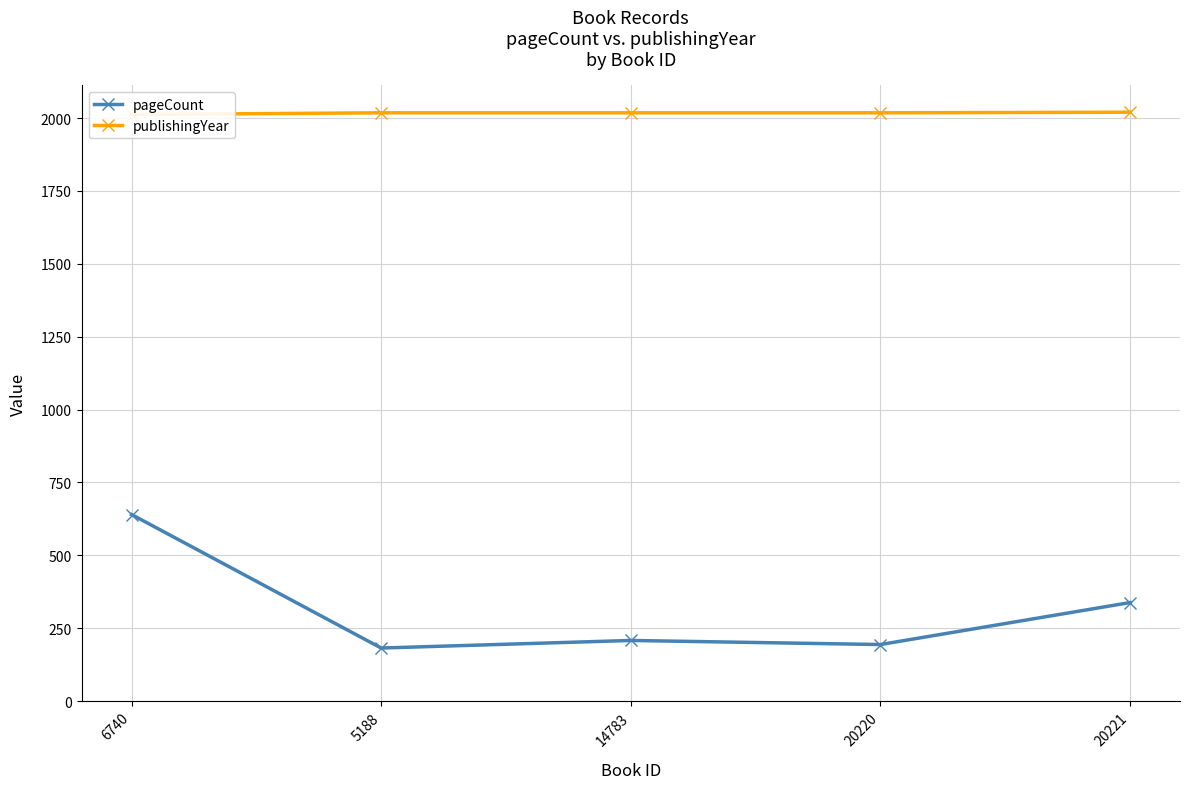

What is the difference between the highest and lowest values at 6740?

1372